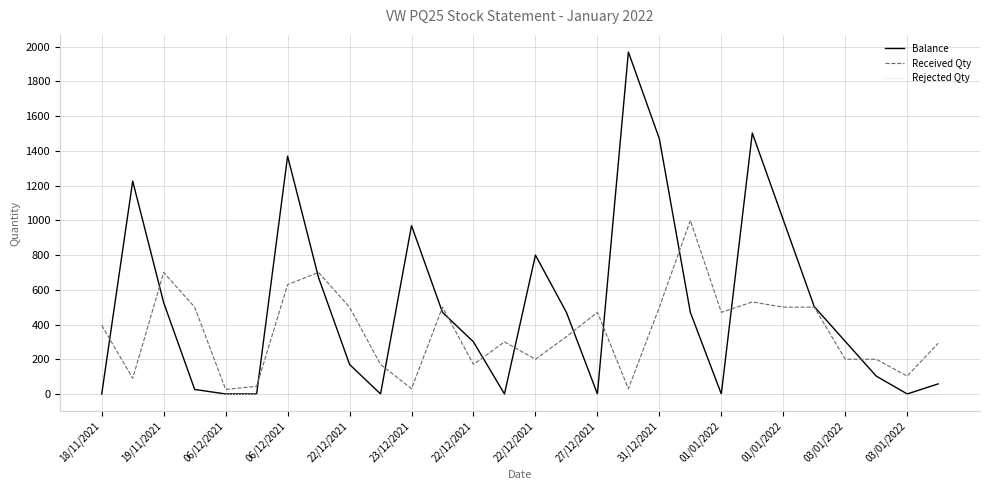

What is the greatest value displayed?

1970